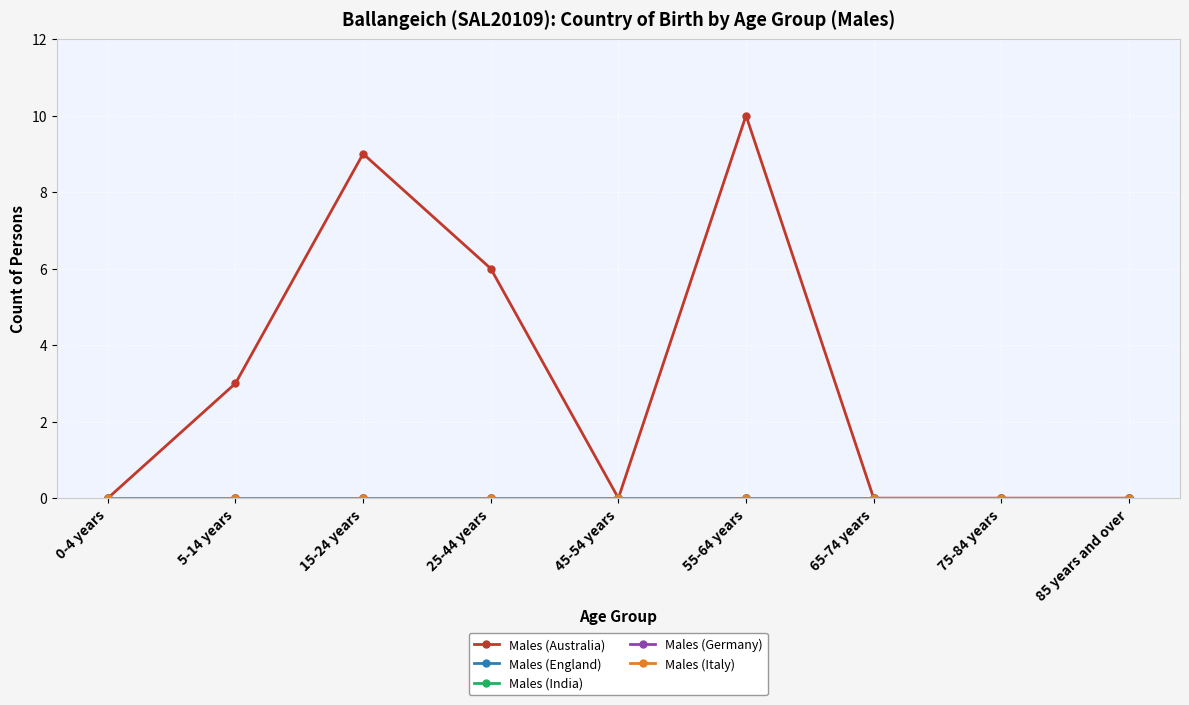

Which series has the largest total across all categories?

Males (Australia)